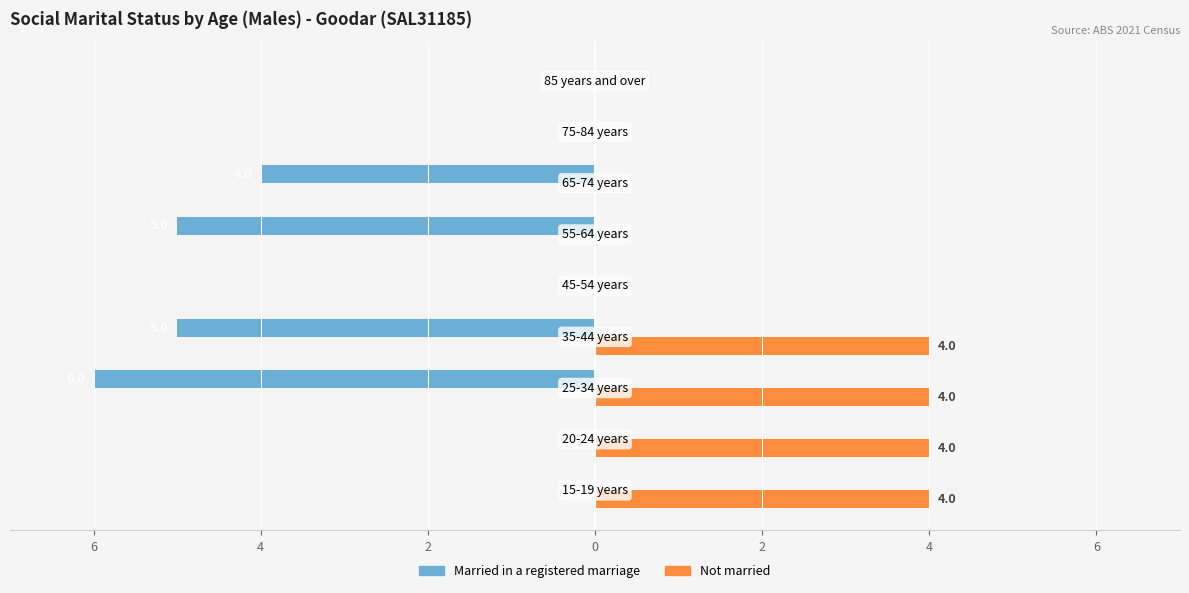

What is the difference between the maximum and minimum values in the Not married series?

4